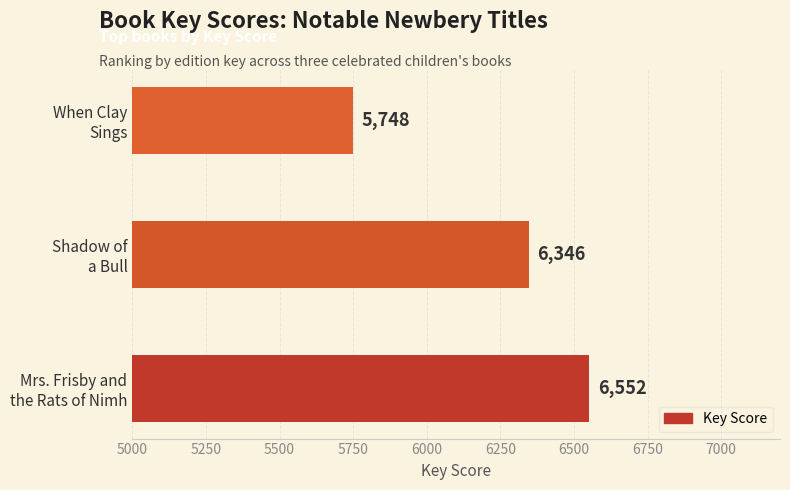

Reading bottom to top, extract all data points from this chart.

6552	6346	5748